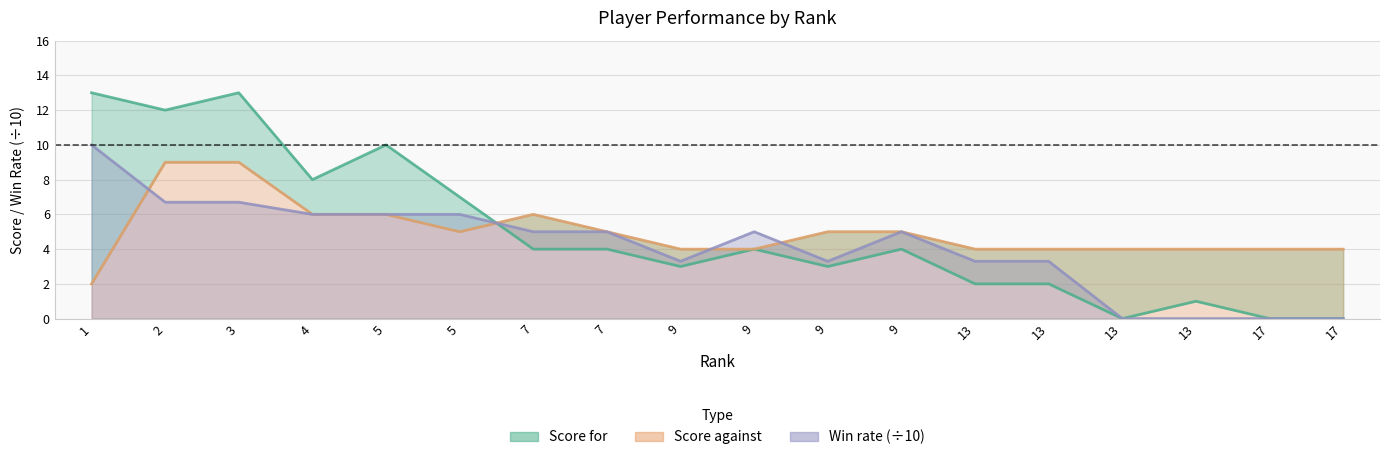

The value of Win rate at 9 is 1.6. True or false?

False